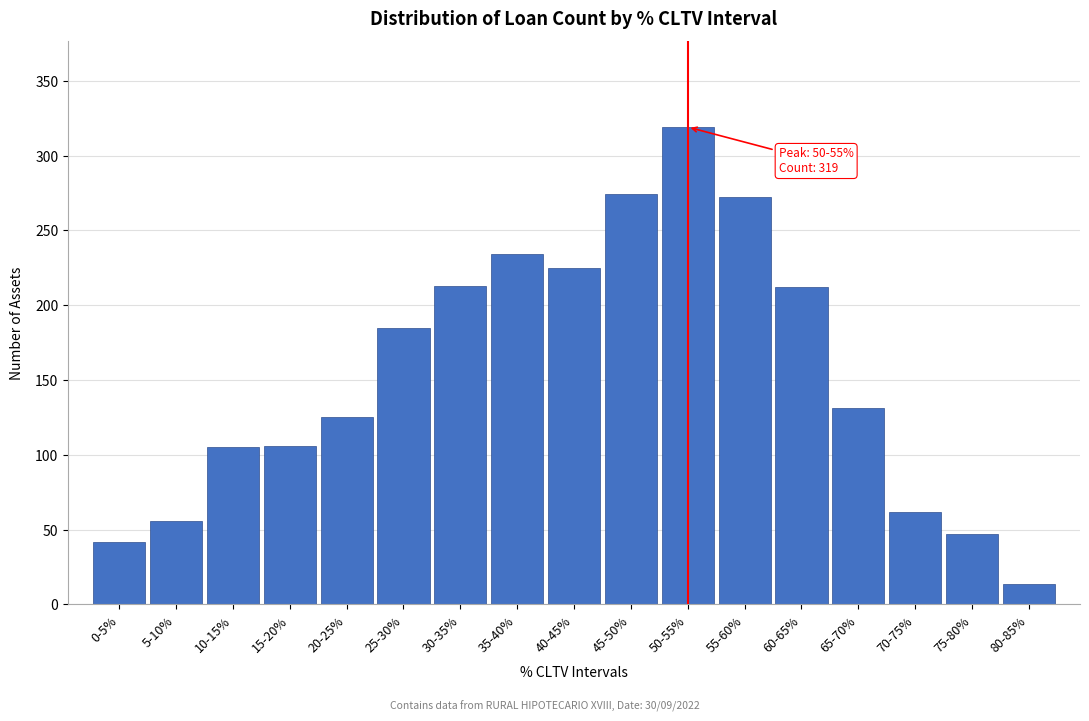

What is the value of the 1st bar from the left?

42